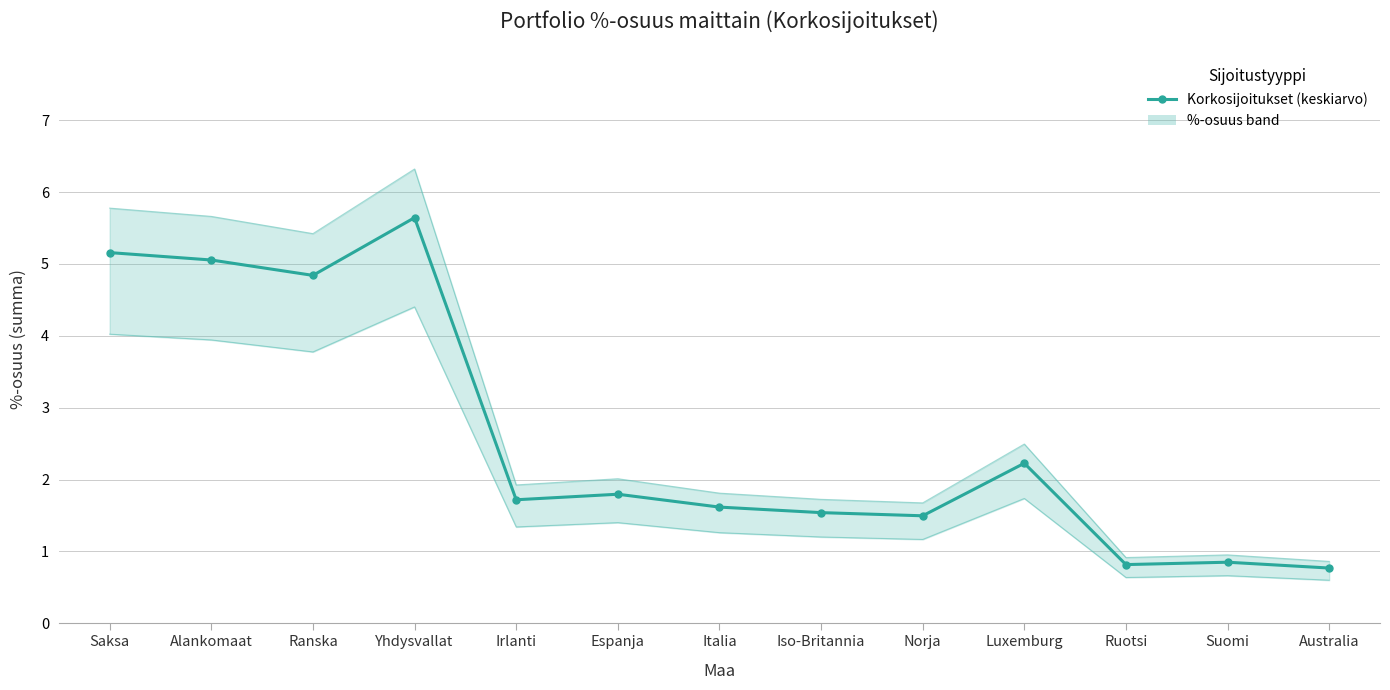

Count the number of data series in this chart.

1